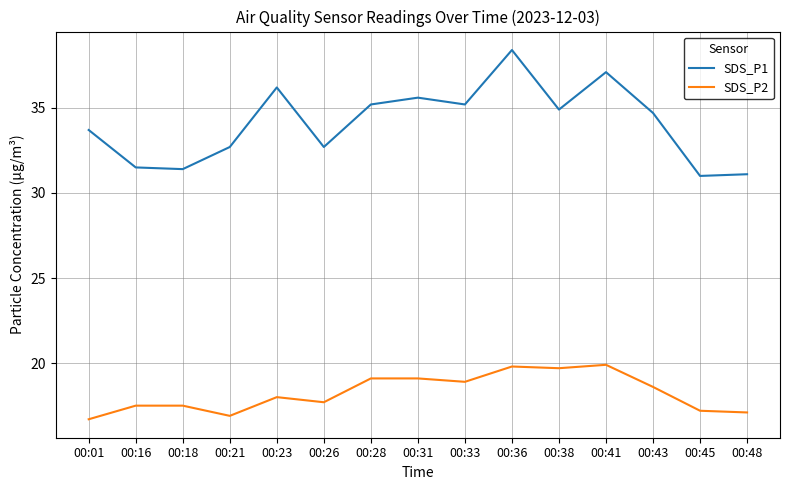

How many values in the SDS_P1 series exceed 34?

8